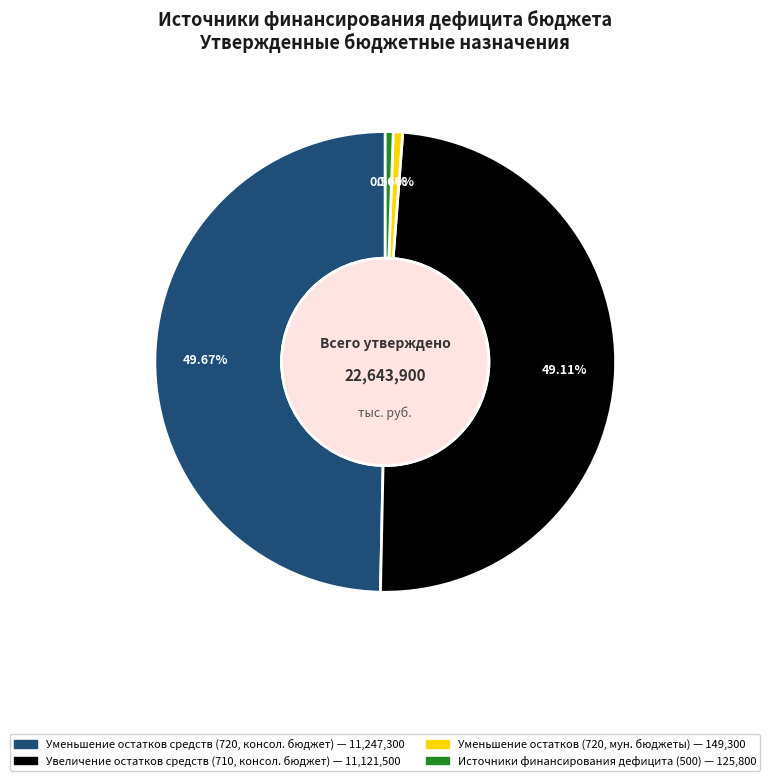

Is there a majority slice in this chart?

No